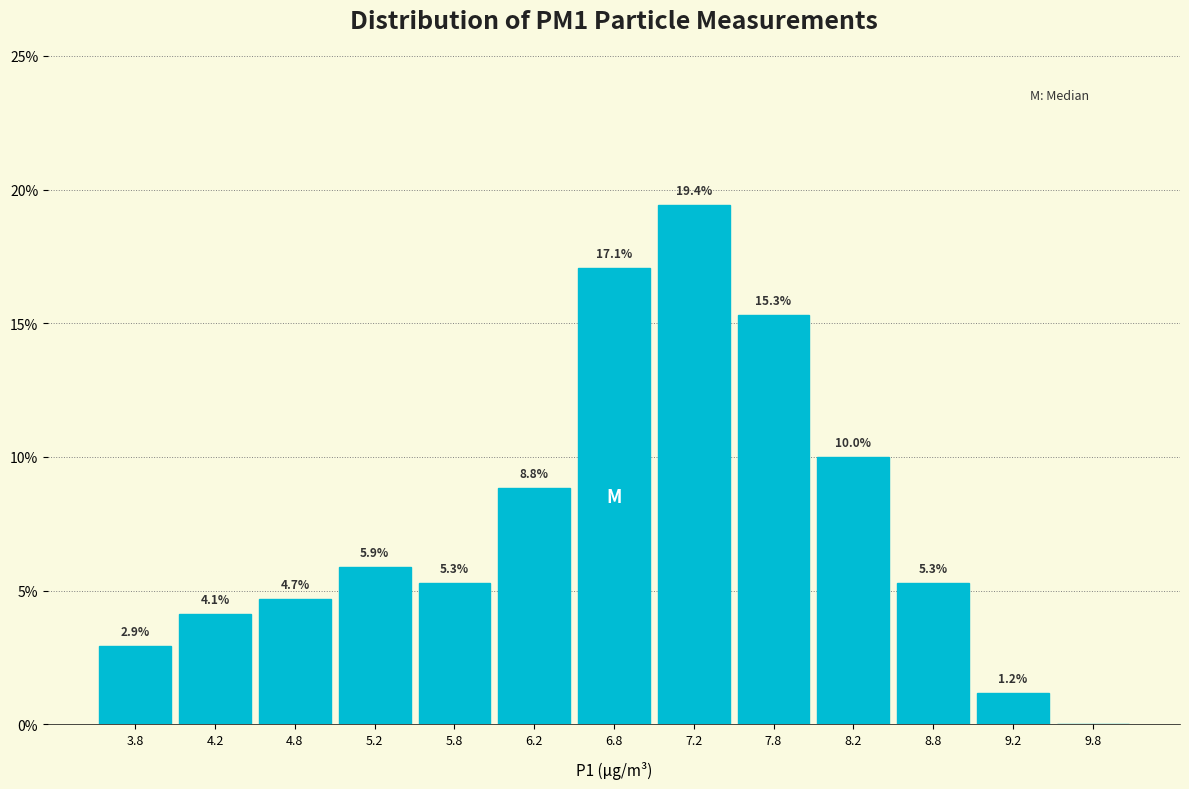

Which range on the x-axis has the tallest bar?

7.0 to 7.5